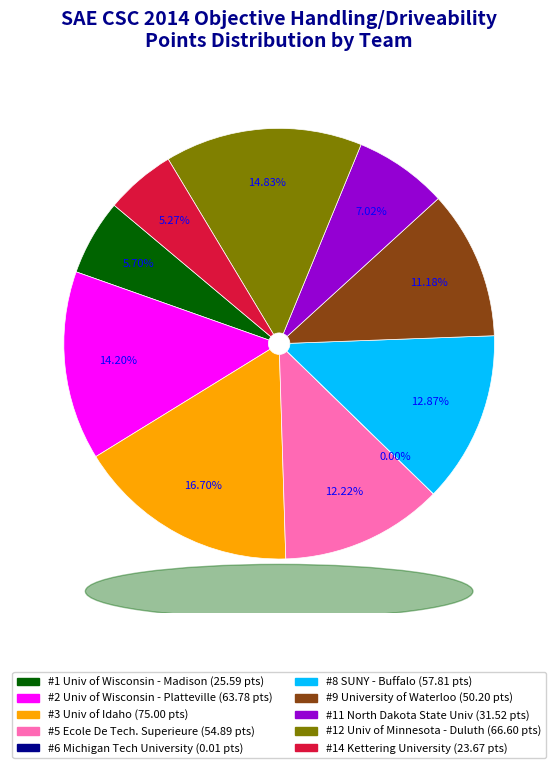

What is the ratio of the value at #2 Univ of Wisconsin - Platteville to the value at #9 University of Waterloo?

1.3